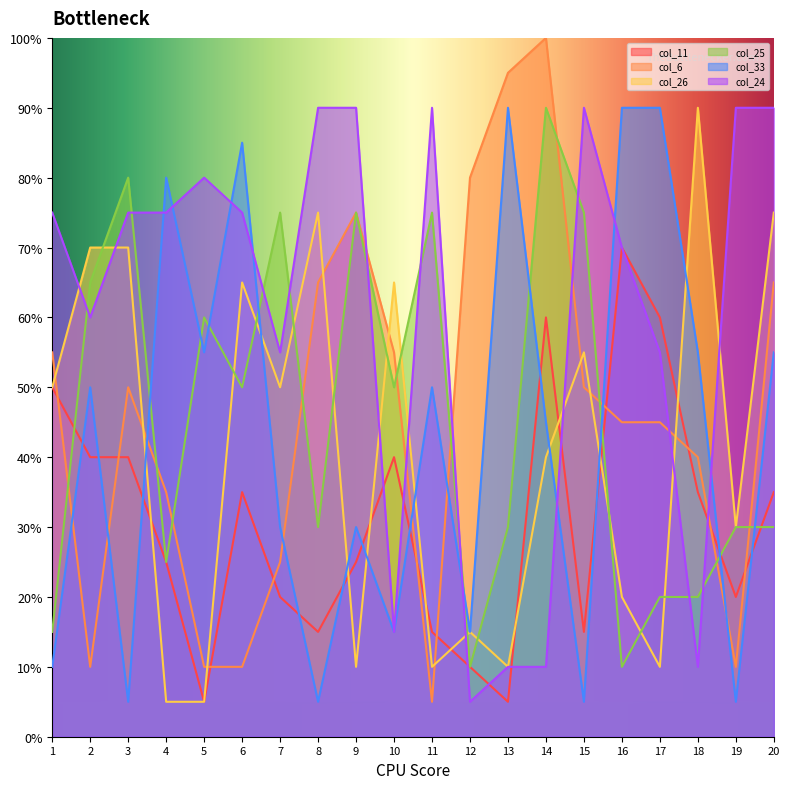

True or false: col_25 has a value of 75.0 at 9.

True